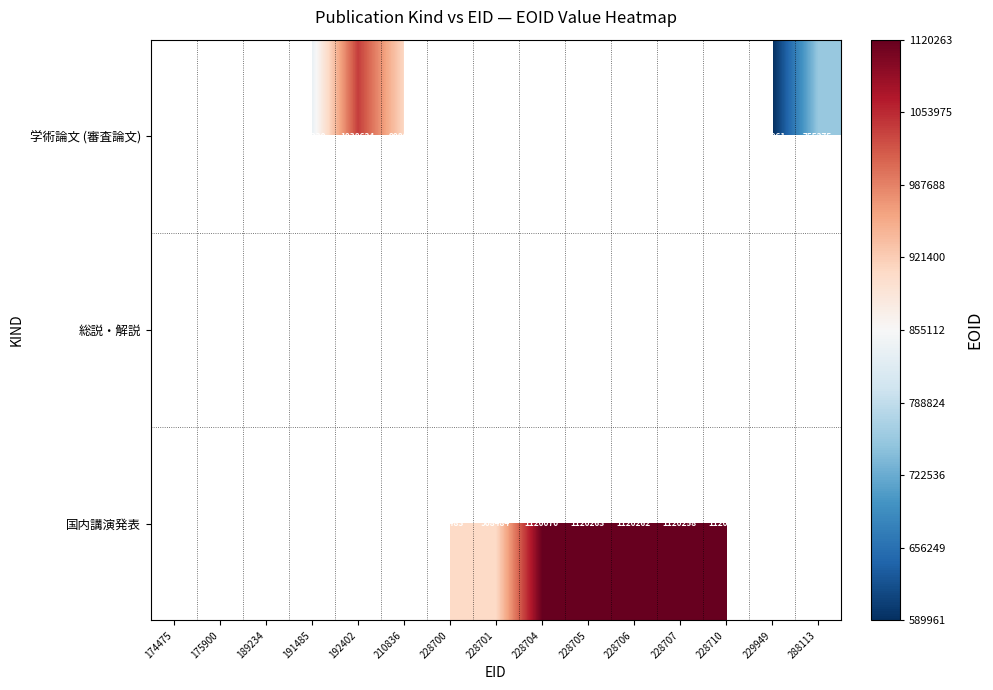

Count the number of data series in this chart.

3